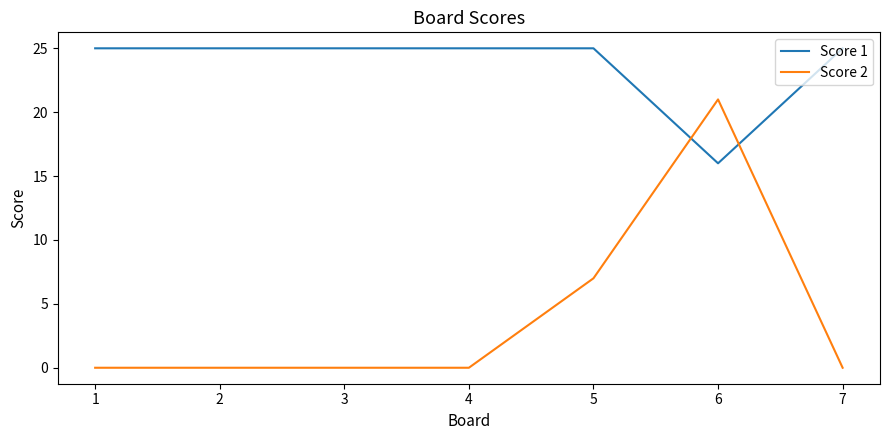

Which series has the largest total across all categories?

Score 1